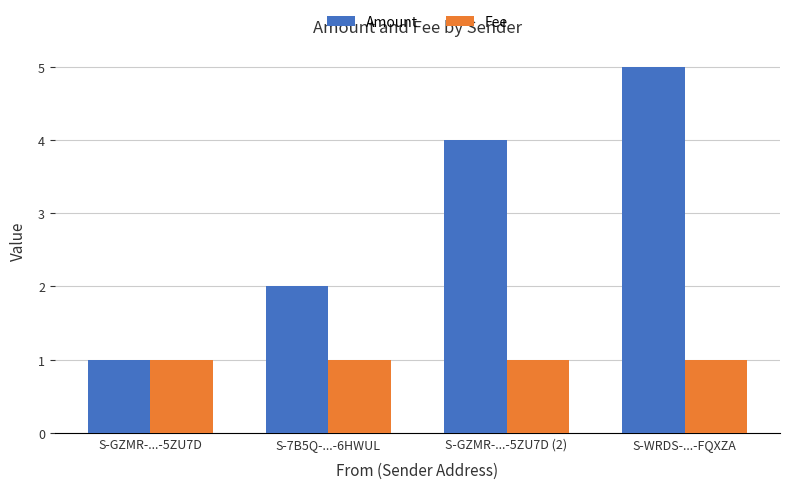

What is the sum of all Fee values?

4.0